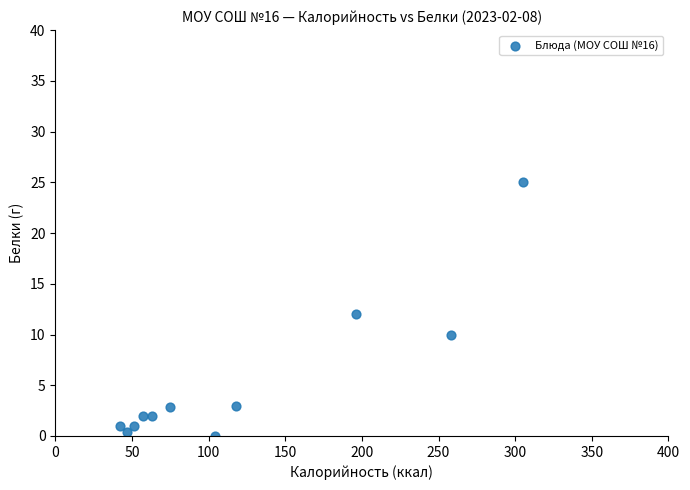

What is the range of Y values (max minus min)?

25.0